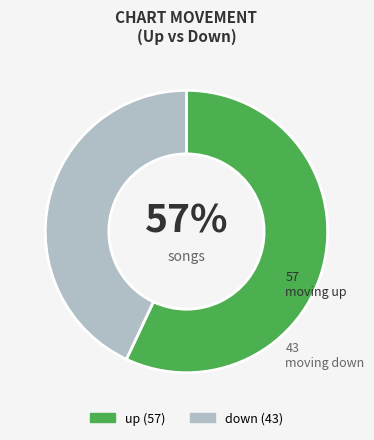

What is the ratio of the value at up to the value at down?

1.3